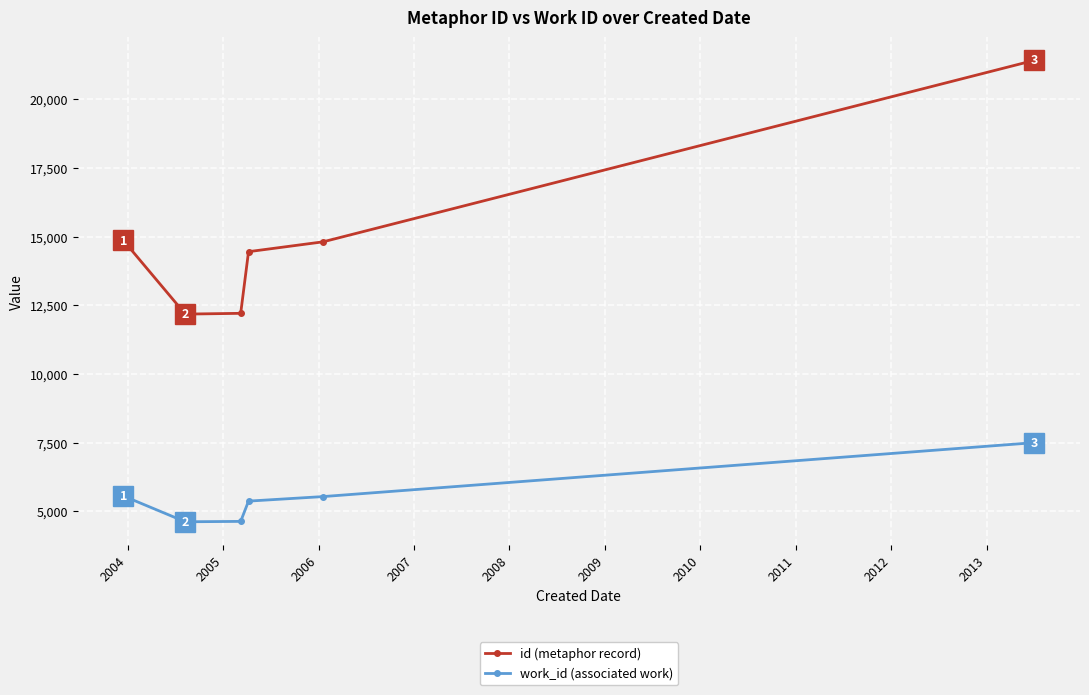

Rank the series by their maximum value, from lowest to highest.

work_id (associated work), id (metaphor record)